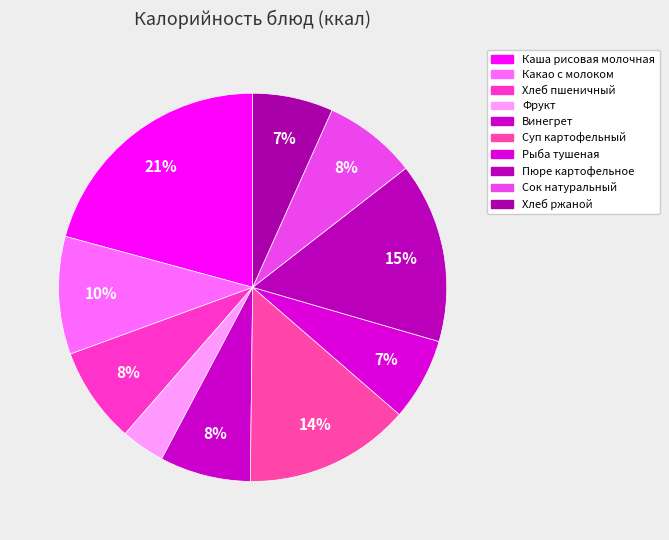

Which category has the biggest portion of the pie?

Каша рисовая молочная